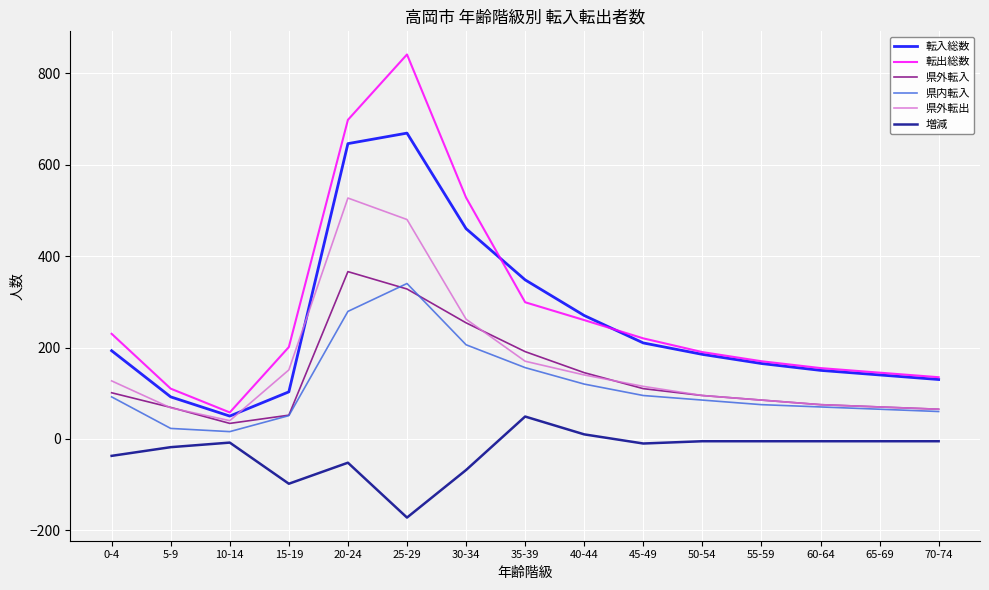

True or false: 県外転出 and 転出総数 cross at least once.

False